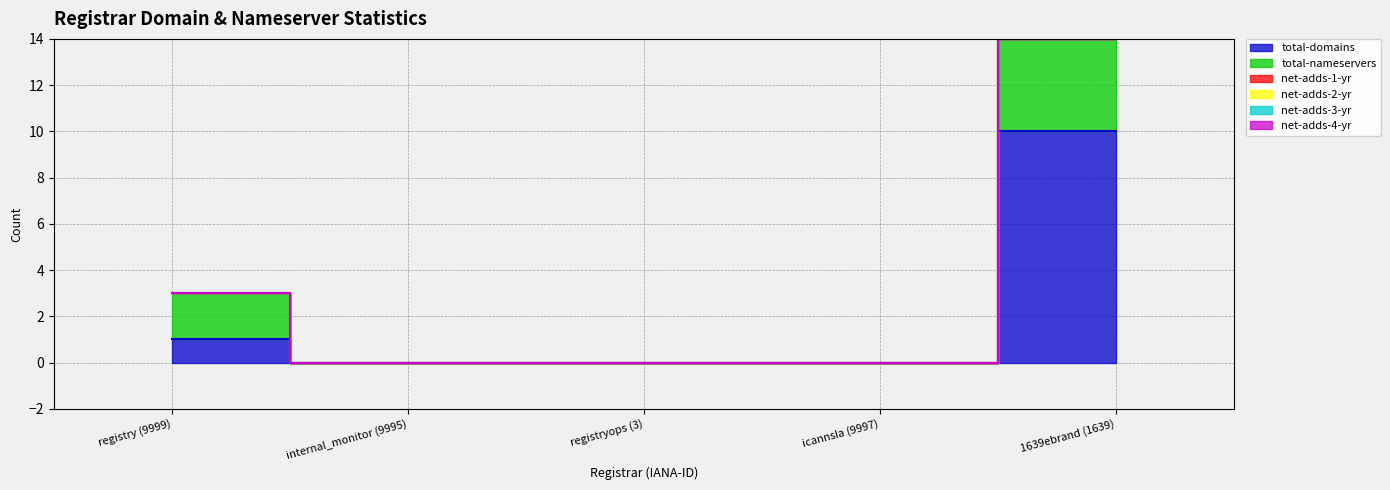

True or false: net-adds-1-yr has more than 2 points higher than both neighbors.

False